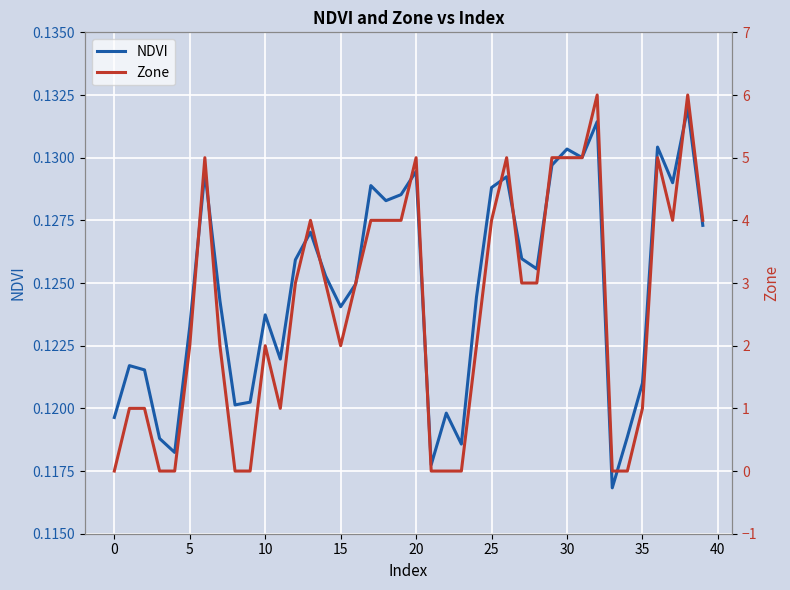

What is the approximate value of Zone at 20?

5.0